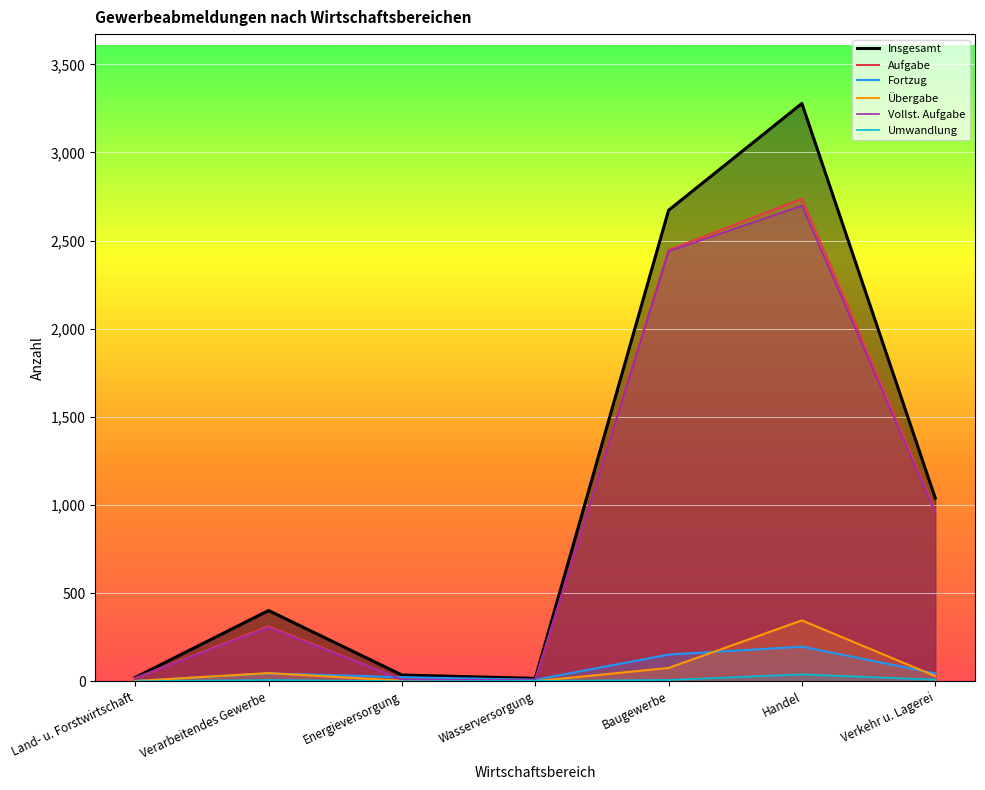

Rank the categories by Aufgabe value from lowest to highest.

Wasserversorgung, Energieversorgung, Land- u. Forstwirtschaft, Verarbeitendes Gewerbe, Verkehr u. Lagerei, Baugewerbe, Handel